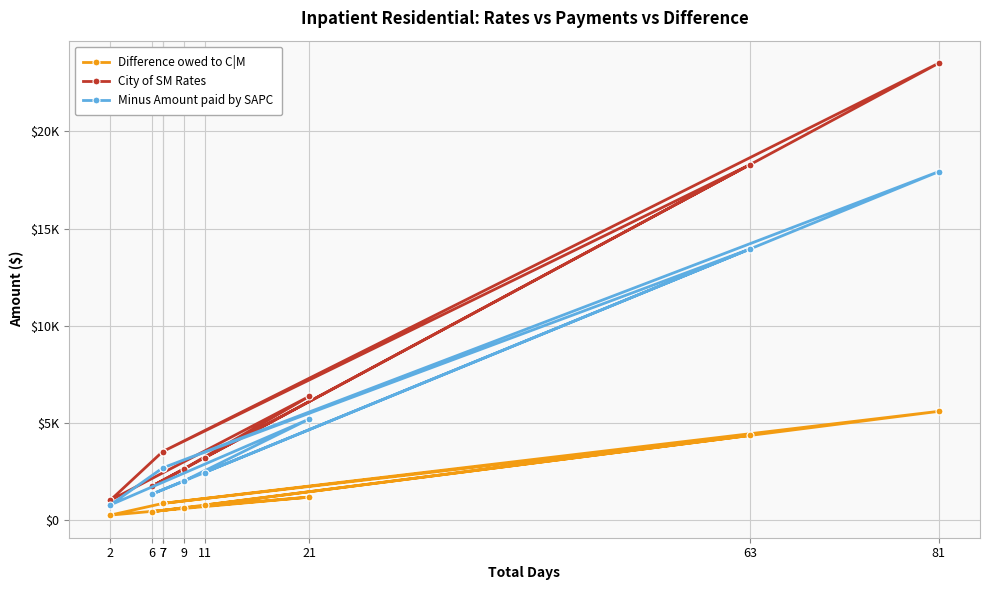

How many values in the Minus Amount paid by SAPC series are below 2670?

4